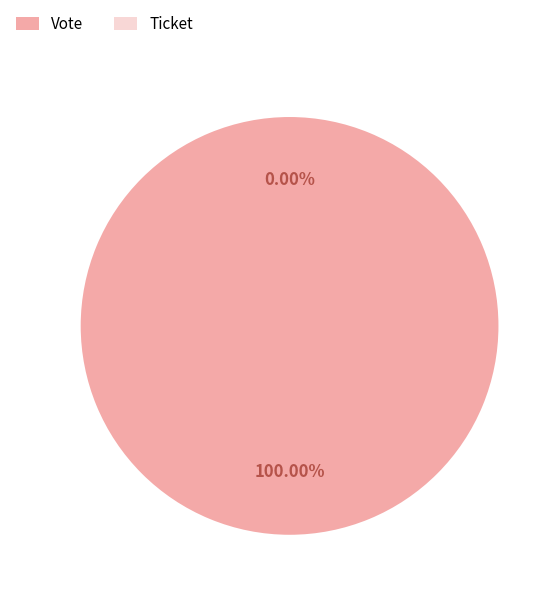

How many slices are in this pie chart?

2